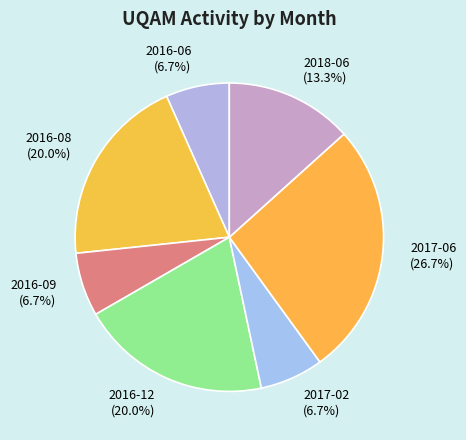

To the nearest percent, what is the average slice percentage?

14%